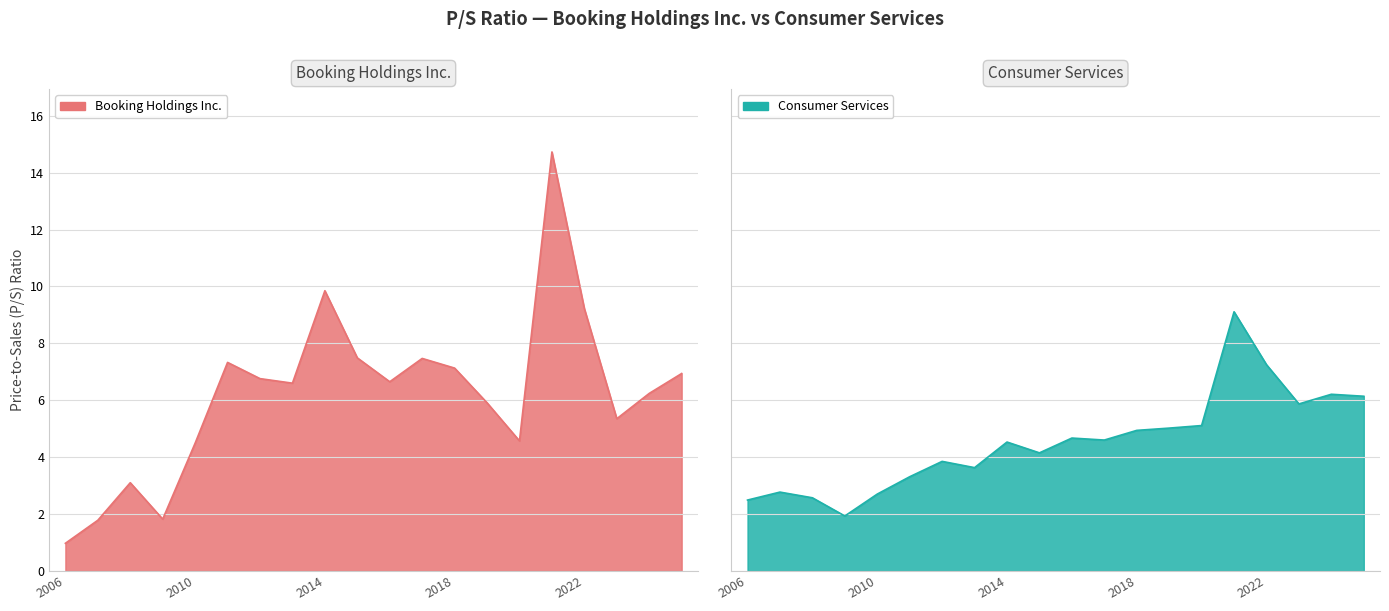

How many values in the Booking Holdings Inc. series are below 6?

8